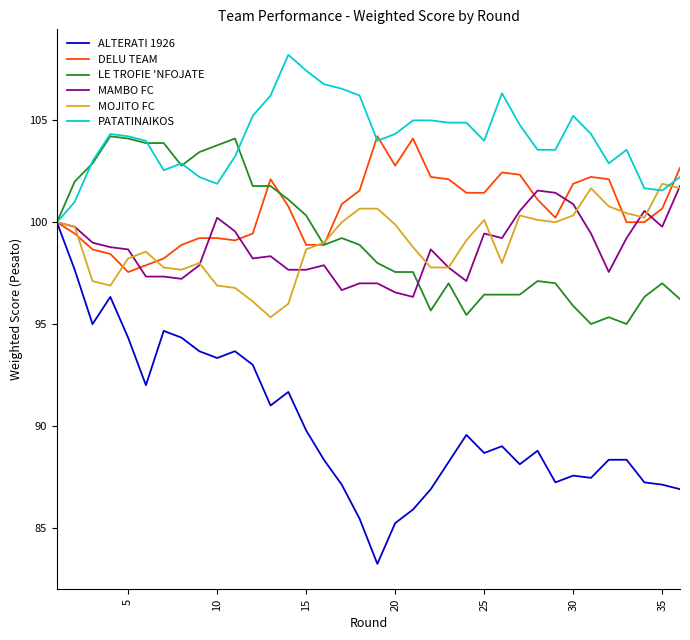

What is the maximum value for MAMBO FC?

101.8